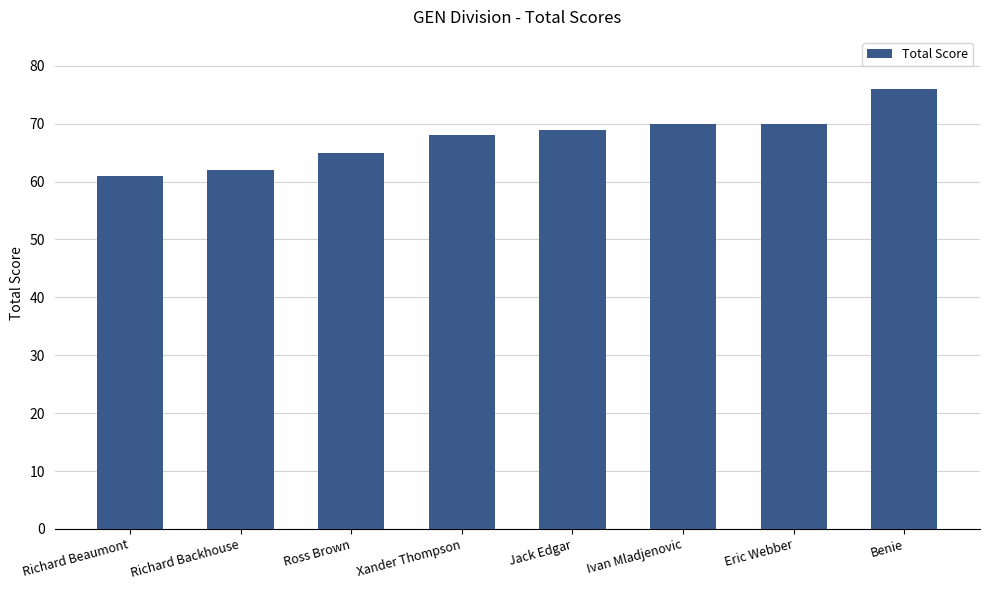

Reading left to right, list all the values displayed in this chart.

61	62	65	68	69	70	70	76